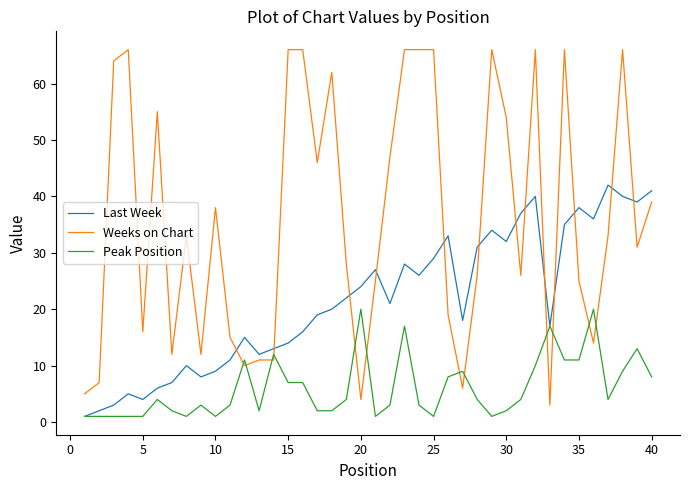

What is the average value of the Peak Position series?

6